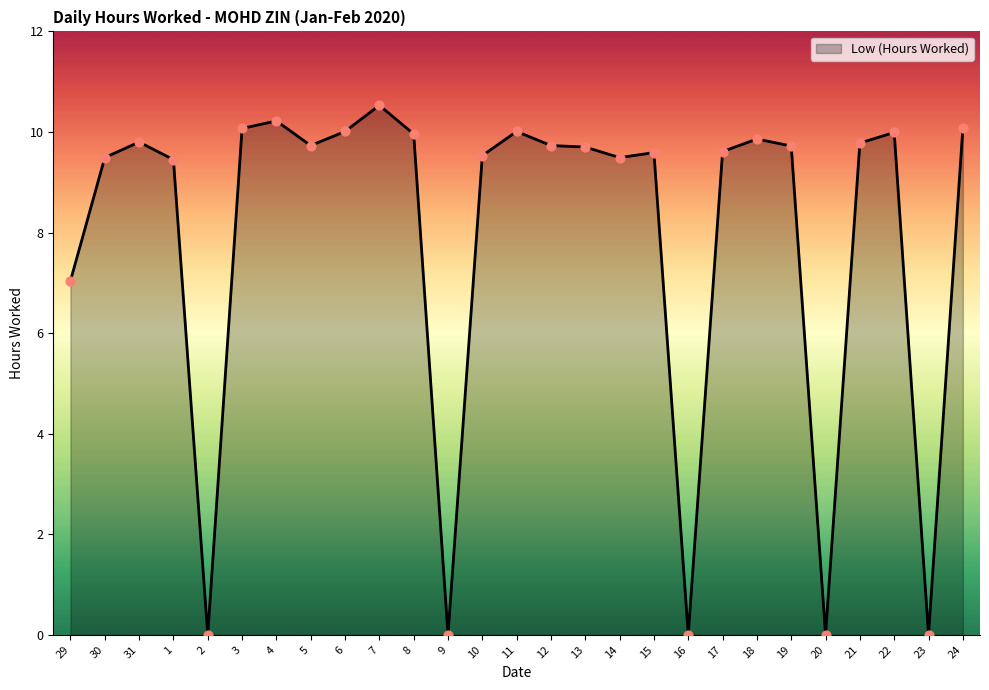

Which has a higher value, 9 or 30?

30